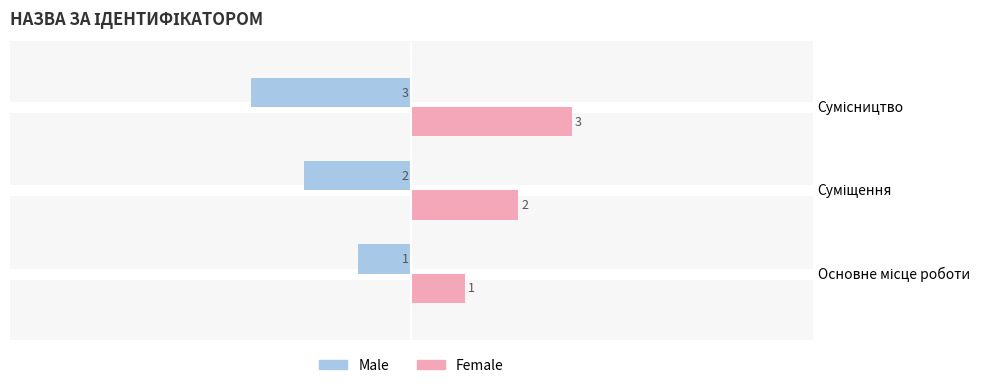

List the series in order of their peak value, lowest first.

Male, Female